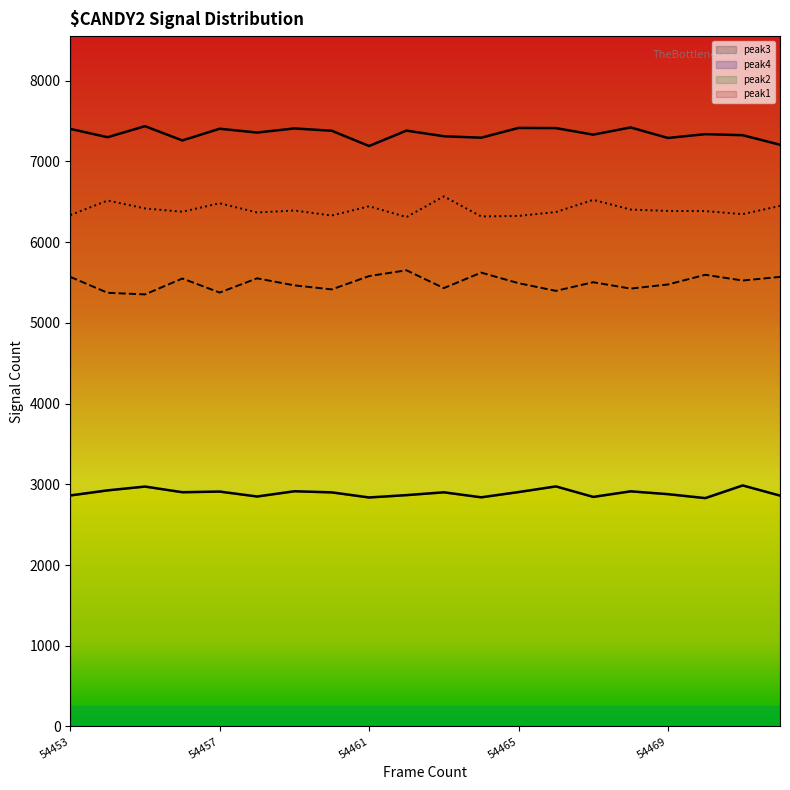

True or false: peak1 has more than 1 points higher than both neighbors.

True